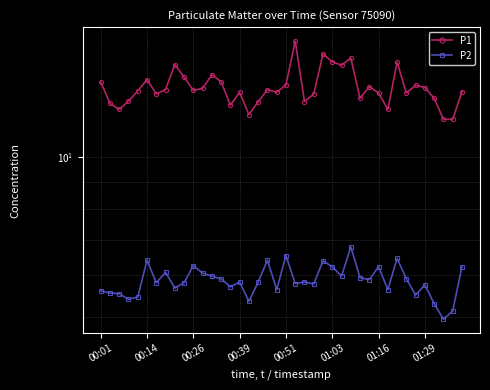

How many categories are shown in the chart?

40